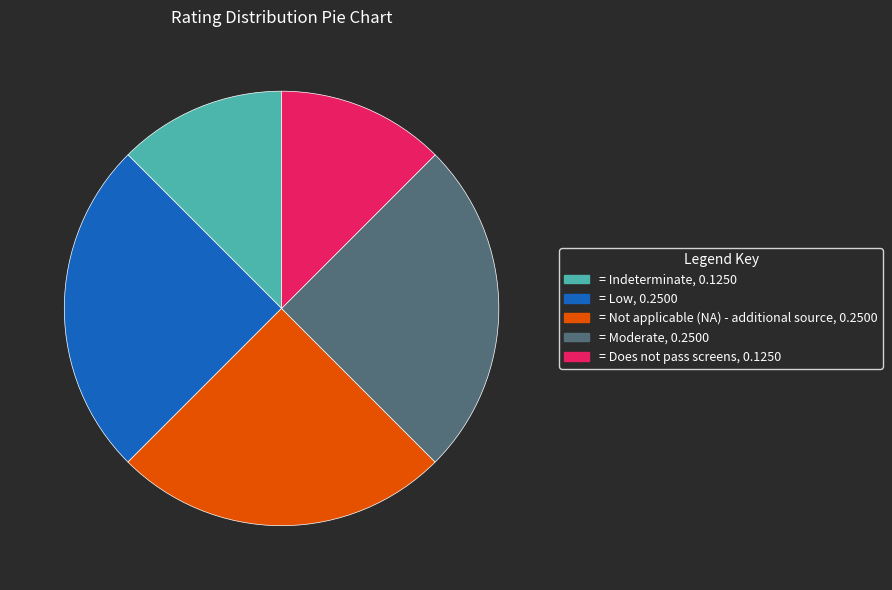

Does any single category account for the majority?

No